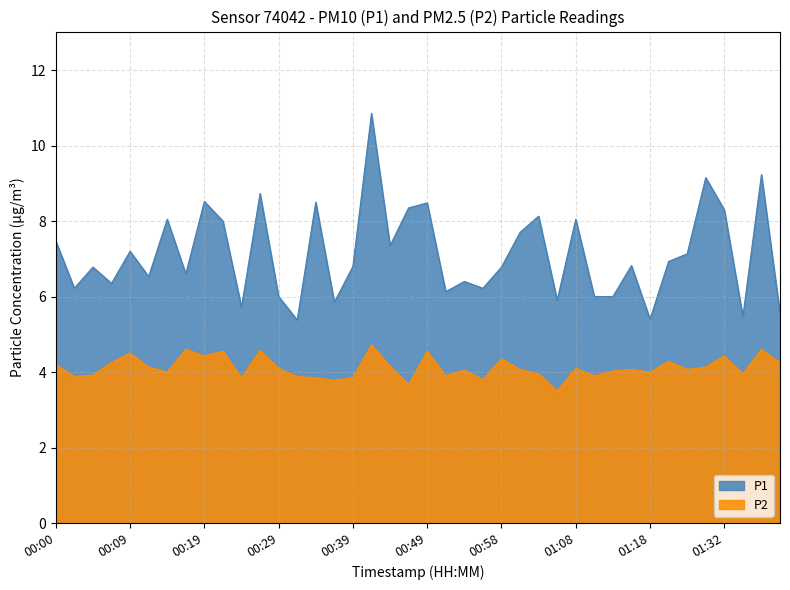

Rank the series at 00:05 from lowest to highest value.

P2, P1